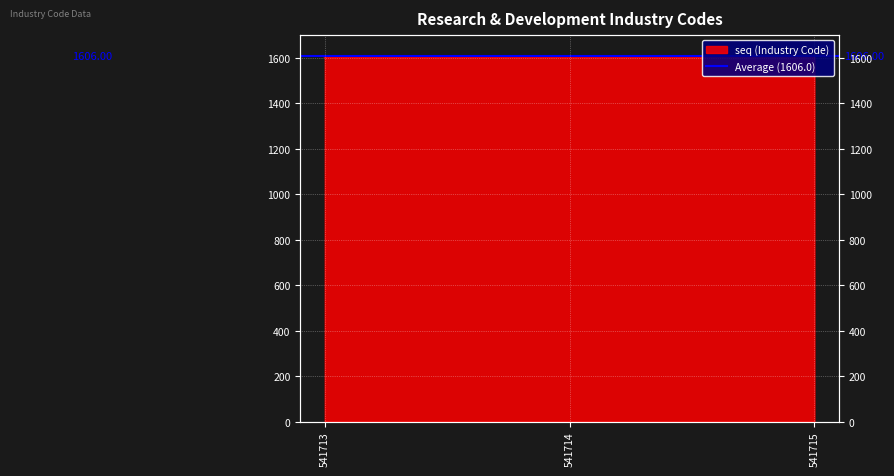

What is the value of the 2nd point from the left?

1606